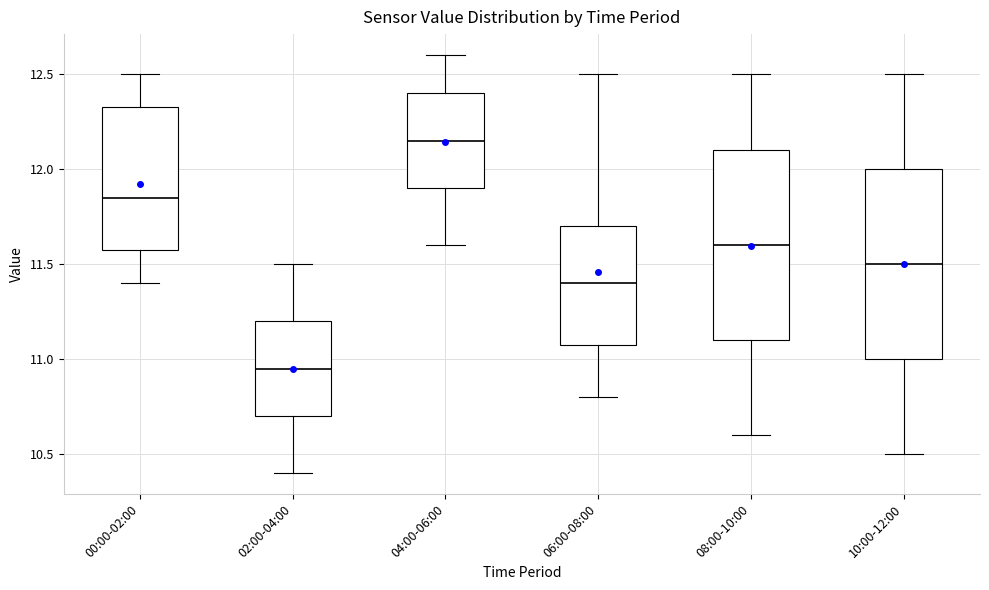

Reading left to right, read every box against the y-axis: the position of its median line, the range the box covers, and the ends of its whiskers. The values are not printed on the chart, so give them approximately, as read against the axis.

00:00-02:00: median 11.85, box 11.60 to 12.35, whiskers 11.40 to 12.50
02:00-04:00: median 10.95, box 10.70 to 11.20, whiskers 10.40 to 11.50
04:00-06:00: median 12.15, box 11.90 to 12.40, whiskers 11.60 to 12.60
06:00-08:00: median 11.40, box 11.10 to 11.70, whiskers 10.80 to 12.50
08:00-10:00: median 11.60, box 11.10 to 12.10, whiskers 10.60 to 12.50
10:00-12:00: median 11.50, box 11.00 to 12.00, whiskers 10.50 to 12.50